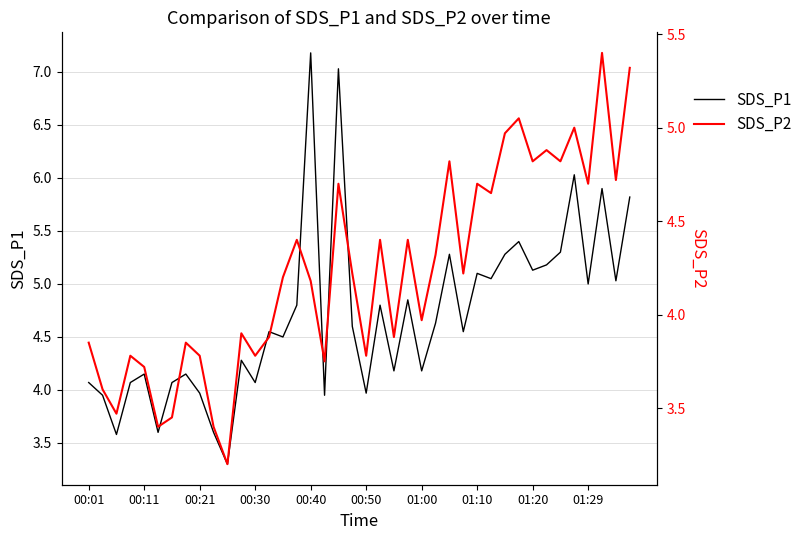

True or false: SDS_P1 and SDS_P2 cross at least once.

False